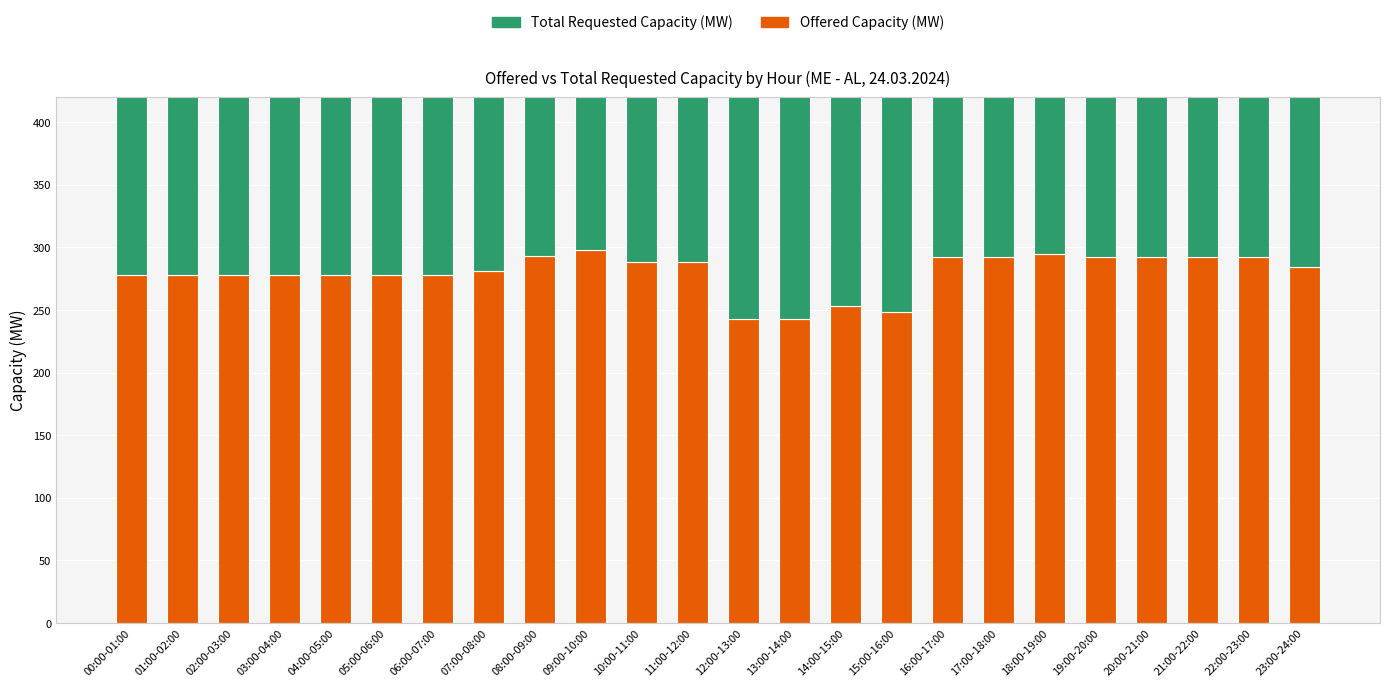

Reading left to right, list all the values displayed in this chart.

Offered Capacity (MW): 278	278	278	278	278	278	278	281	293	298	288	288	243	243	253	248	292	292	295	292	292	292	292	284
Total Requested Capacity (MW): 358	353	353	353	353	353	313	312	315	266	288	288	288	288	308	325	325	365	365	365	365	365	365	365